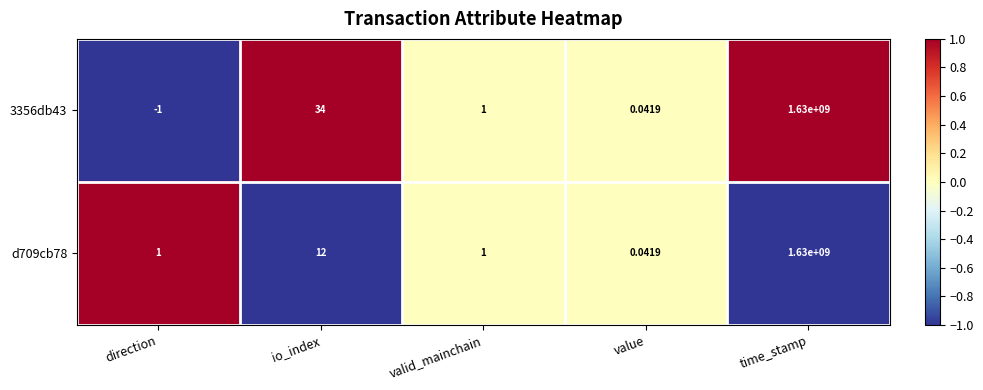

Which series has the widest spread of values?

3356db43